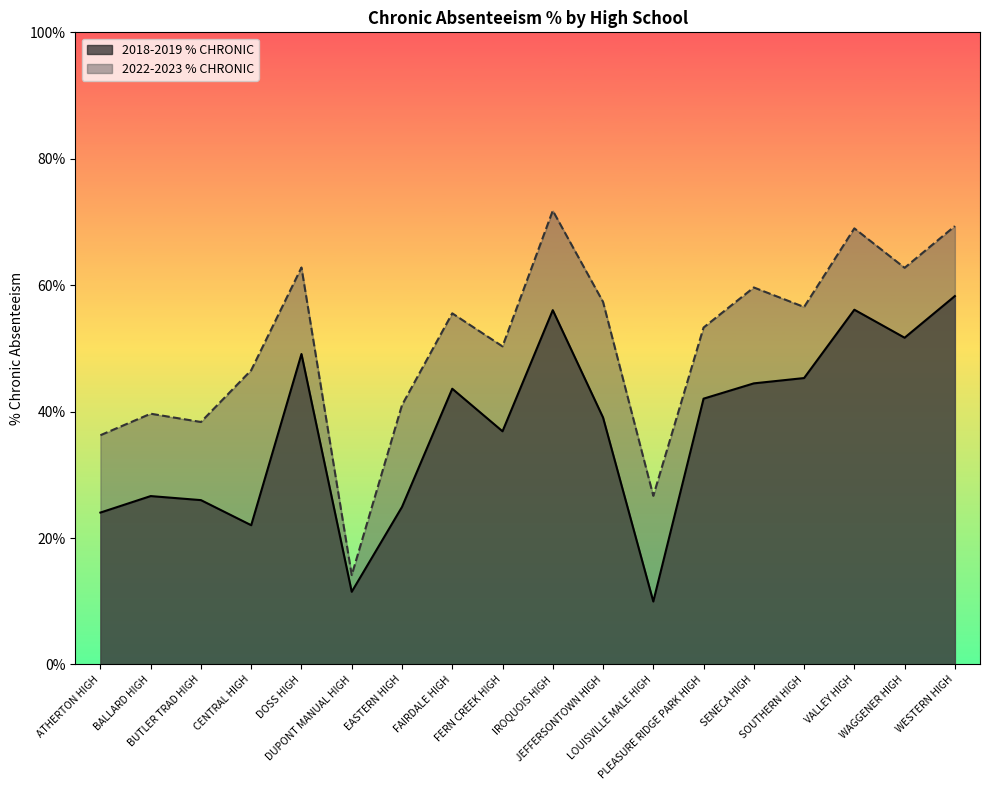

Which series has the widest spread of values?

2022-2023 % CHRONIC